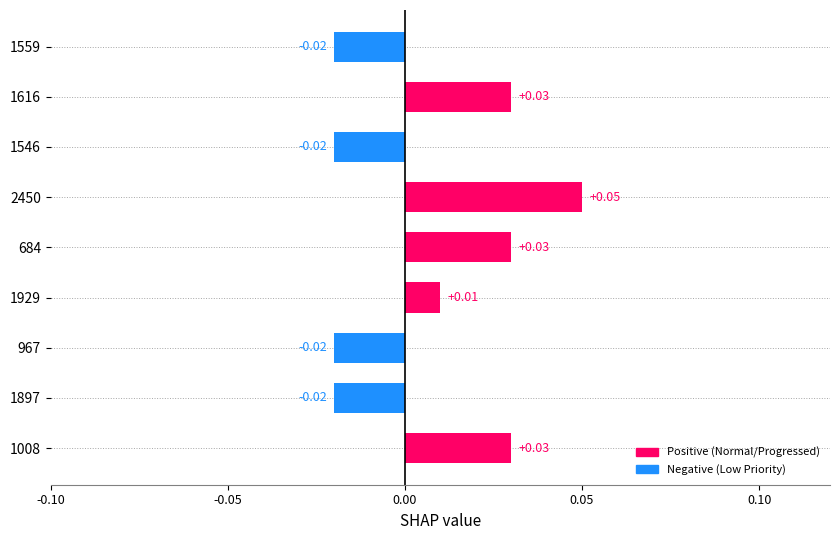

Between 1546 and 2450, which is larger?

2450